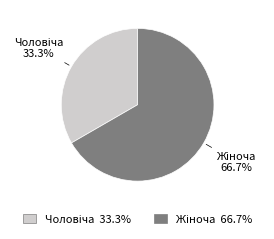

Is there a majority slice in this chart?

Yes